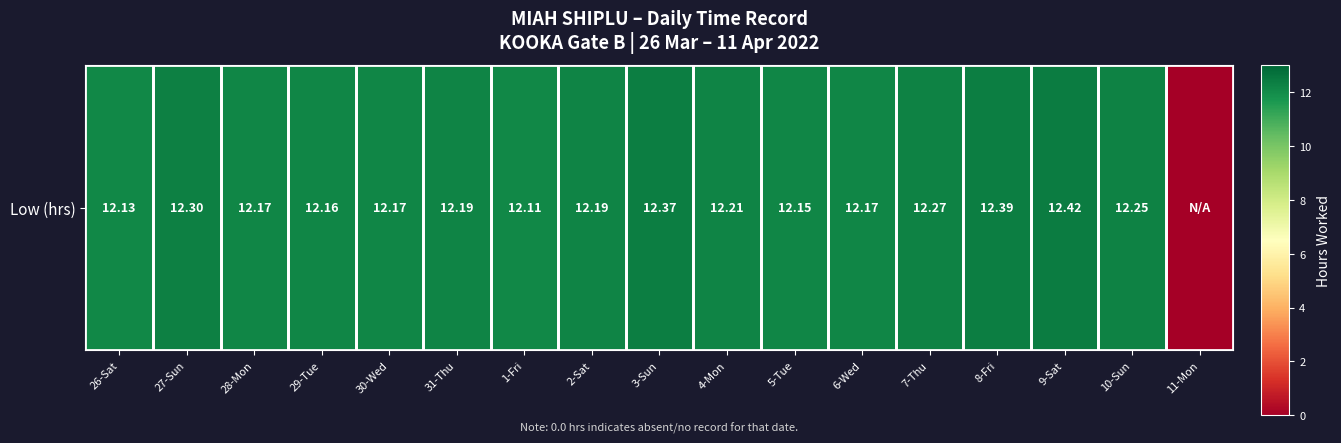

What is the average value?

11.5